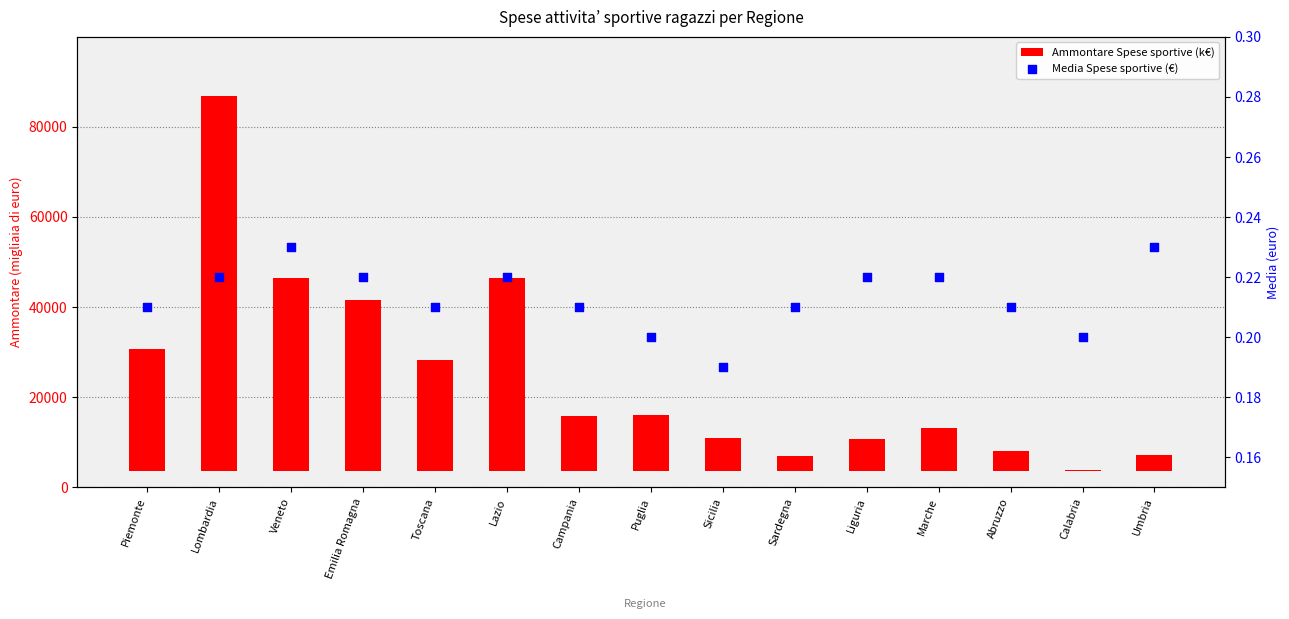

At how many categories does at least one series exceed 9228?

9